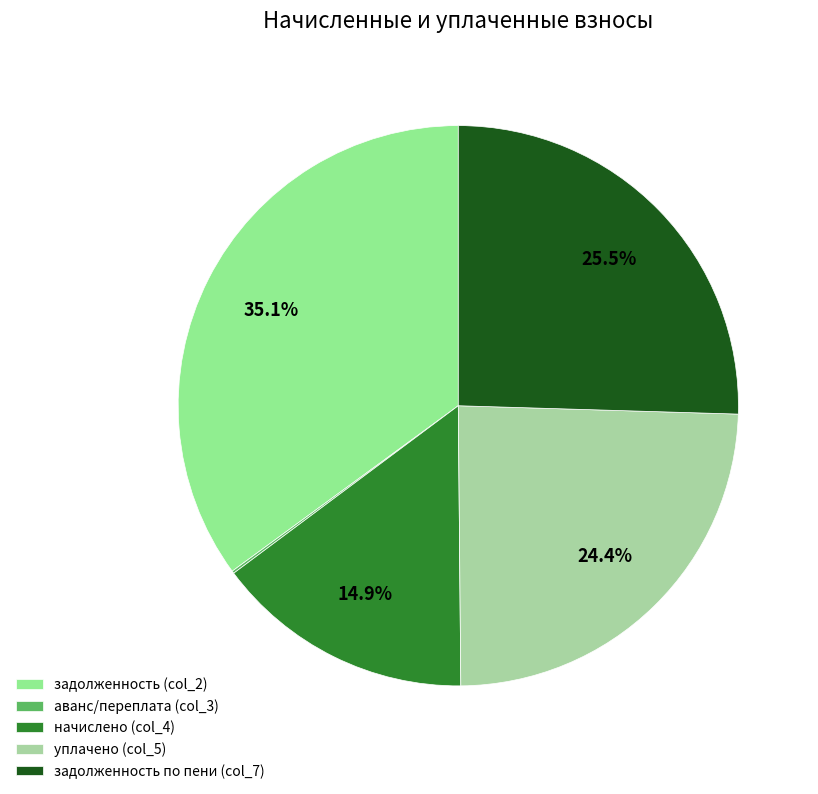

Does any single category account for the majority?

No